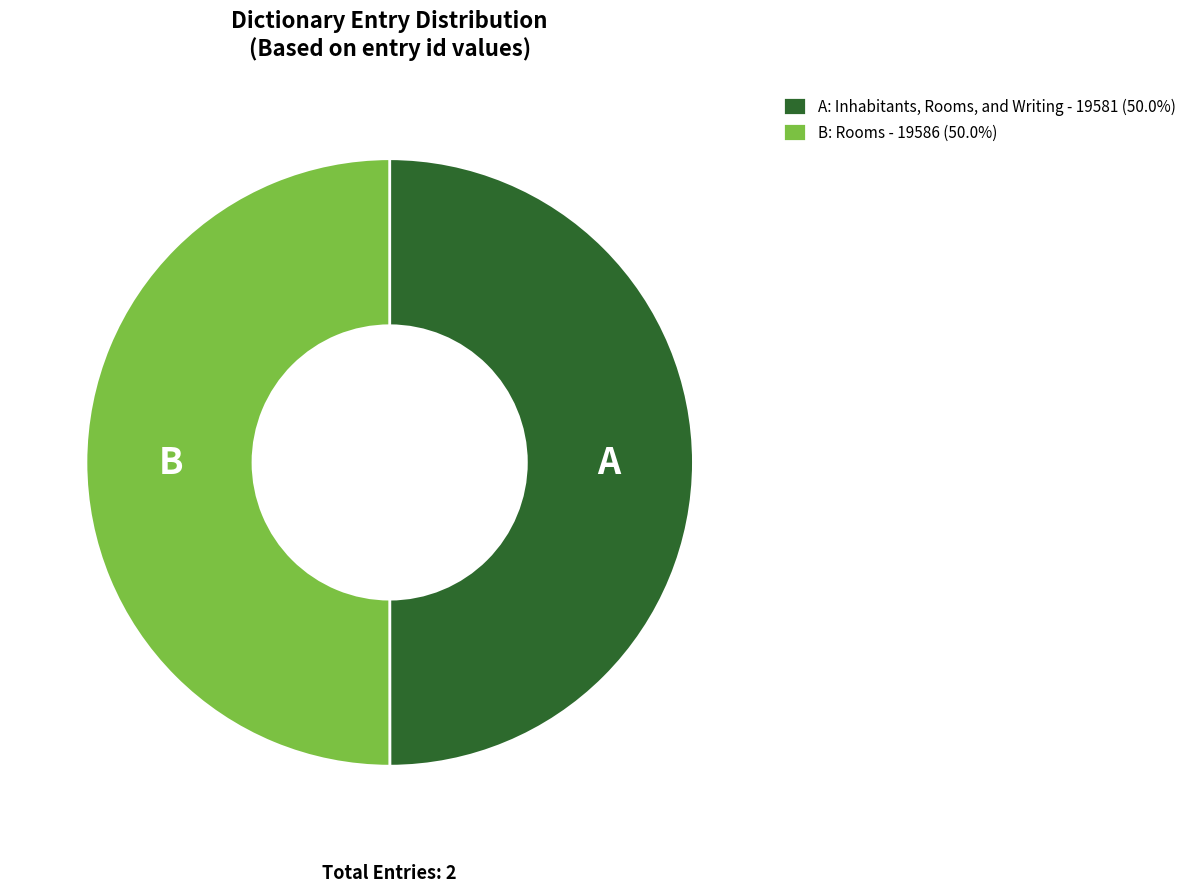

Do B: Rooms - 19586 (50.0%) and A: Inhabitants, Rooms, and Writing - 19581 (50.0%) together represent more than half of the pie?

Yes